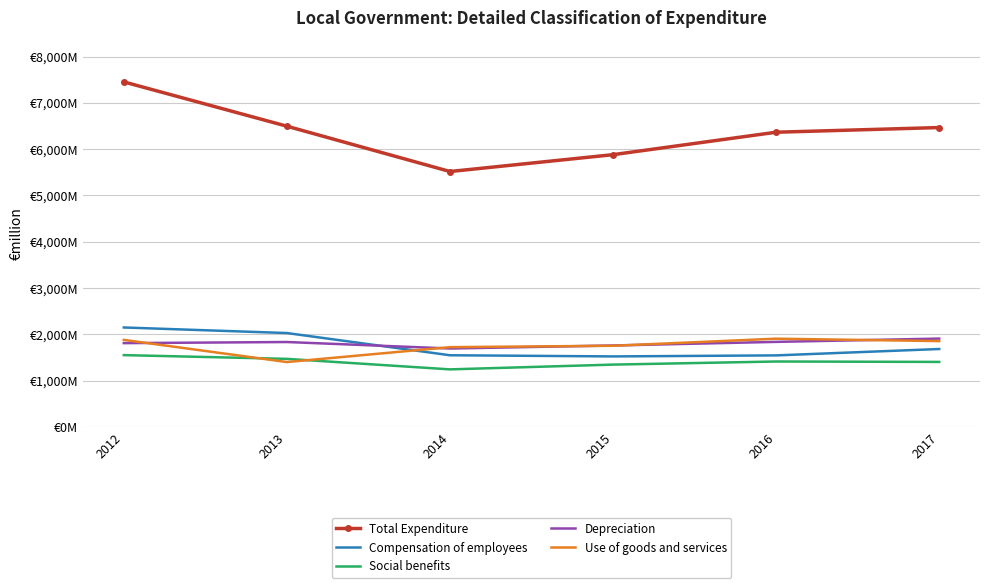

Is the value of Compensation of employees at 2015 greater than the value of Use of goods and services at 2017?

No